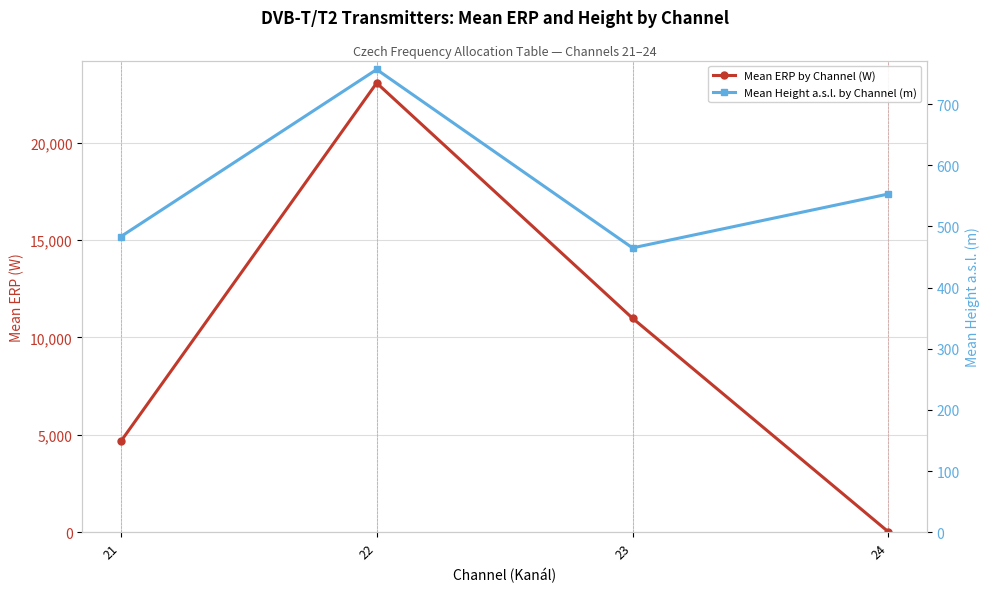

Rank the series by their average value, from highest to lowest.

Mean ERP by Channel (W), Mean Height a.s.l. by Channel (m)